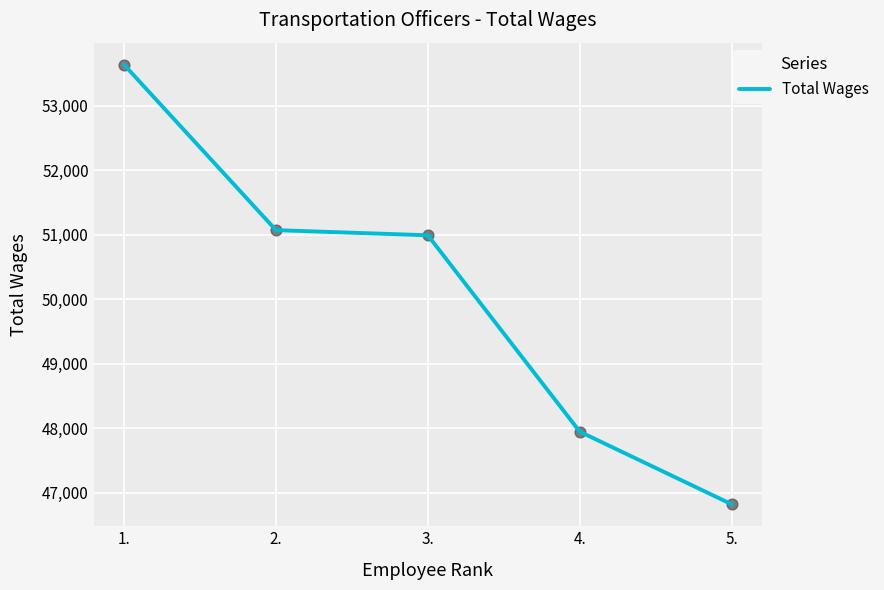

Which has a higher value, 2. or 3.?

2.